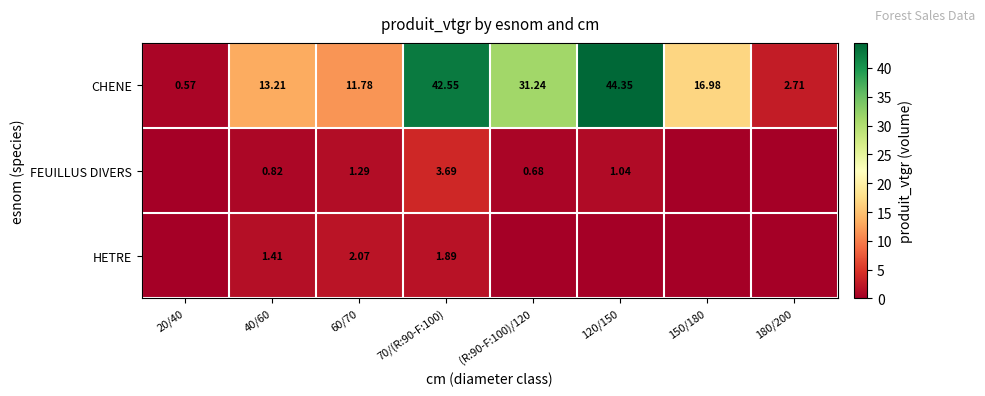

At 40/60, list the series in order from largest to smallest.

CHENE, HETRE, FEUILLUS DIVERS